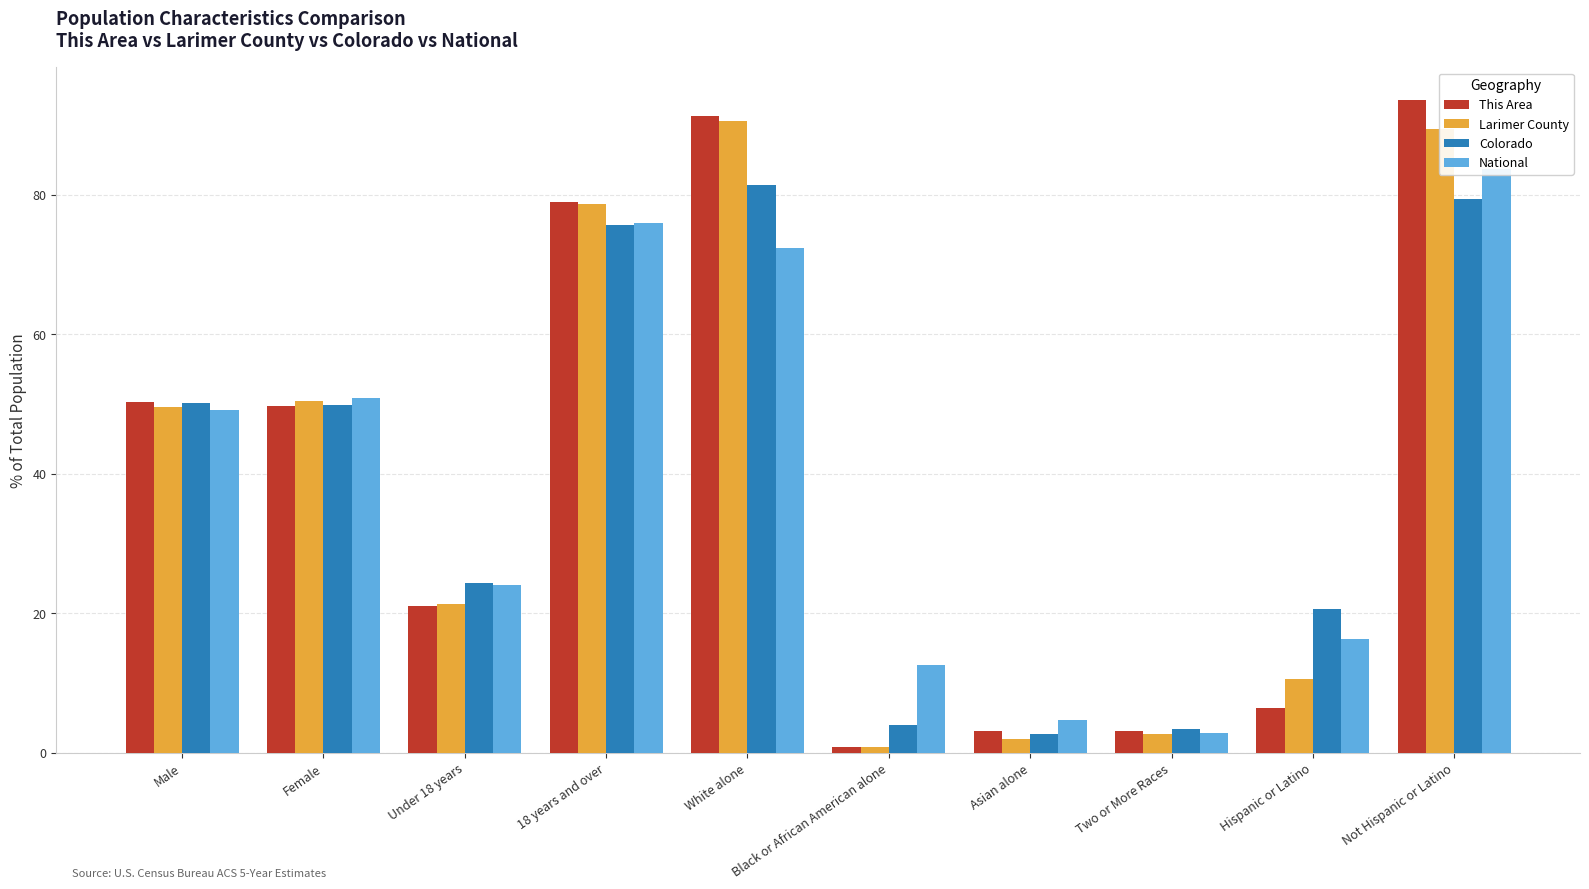

Does the chart contain stacked bars?

No